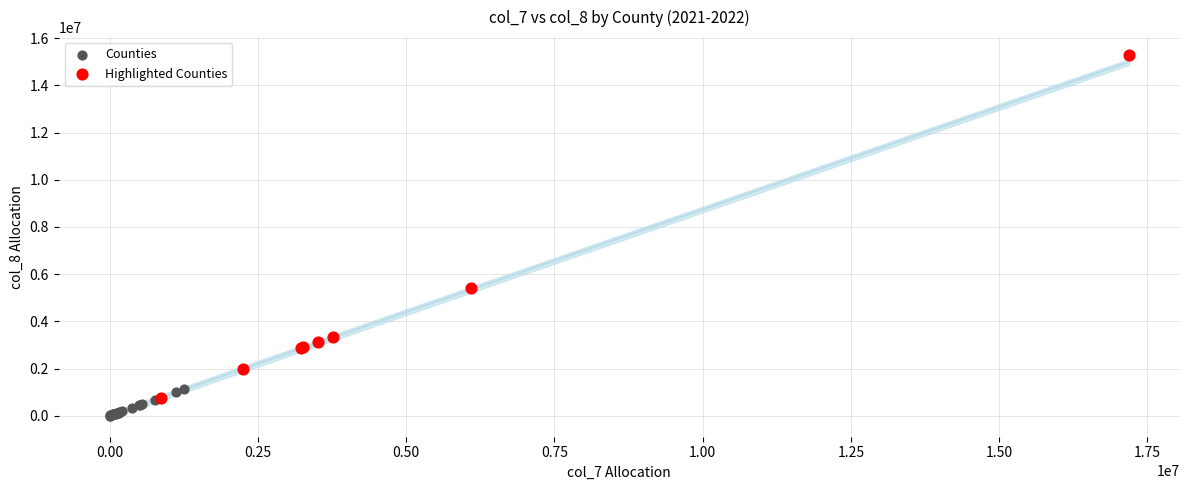

Which series contains the highest Y value?

Highlighted Counties